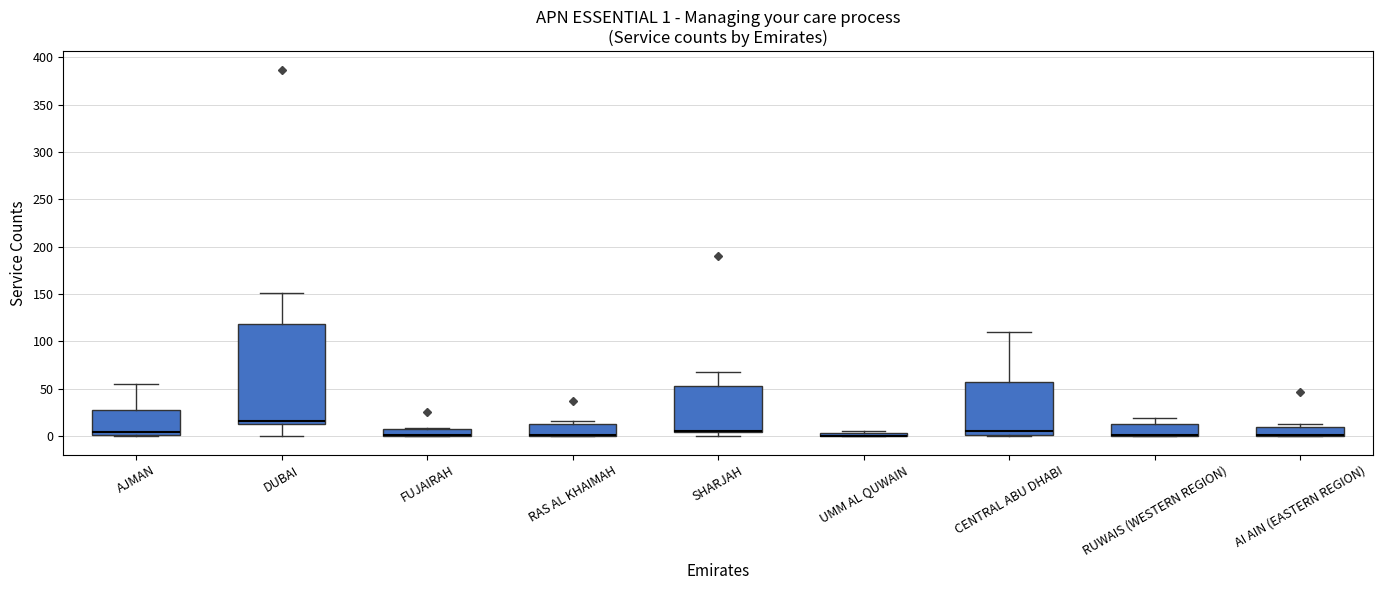

Comparing the boxes themselves (not the whiskers), which one is the tallest?

DUBAI